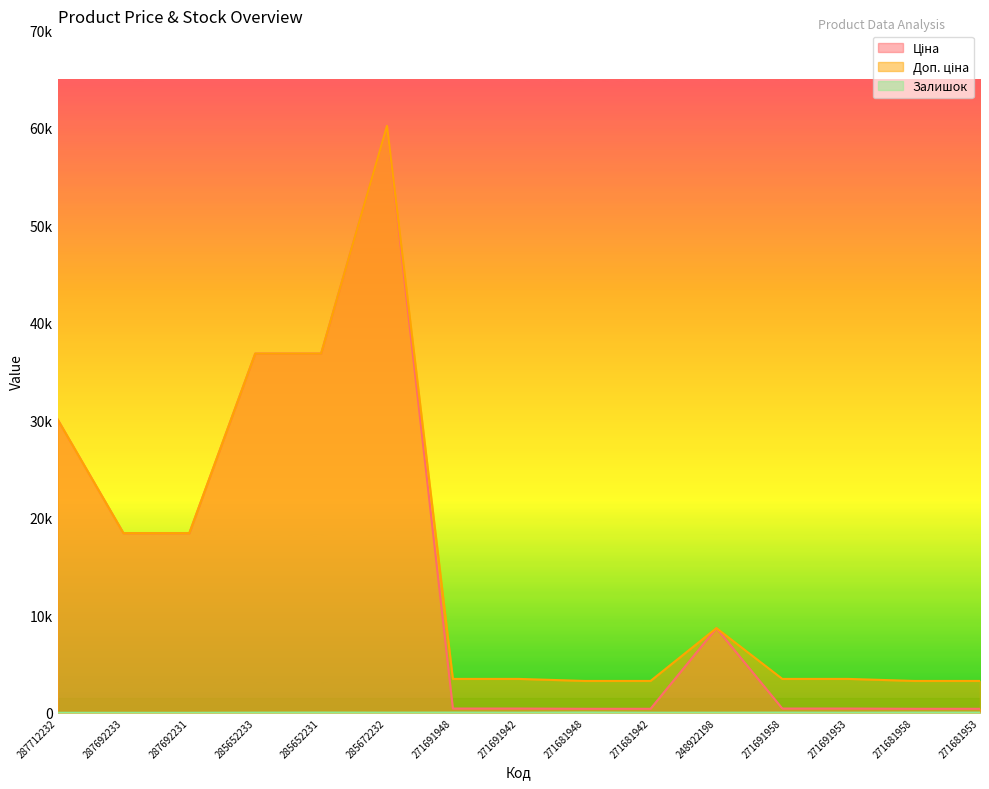

Reading right to left, extract all data points from this chart.

Ціна: 408.2	408.2	434.3	434.3	8679.5	408.2	408.2	434.3	434.3	60205.6	36841.8	36841.8	18420.9	18420.9	30102.8
Доп. ціна: 3265.8	3265.8	3474.1	3474.1	8679.5	3265.8	3265.8	3474.1	3474.1	60205.6	36841.8	36841.8	18420.9	18420.9	30102.8
Залишок: 19.0	22.0	11.0	19.0	11.0	10.0	30.0	13.0	22.0	16.0	23.0	14.0	0.0	0.0	0.0